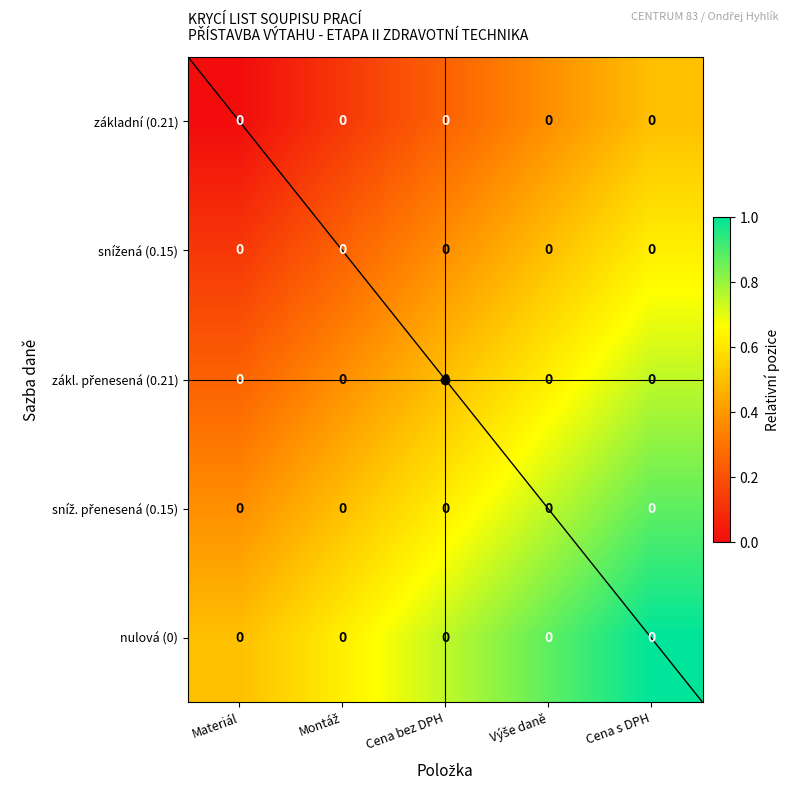

The sníž. přenesená (0.15) series shows 0.5 at Materiál. True or false?

False